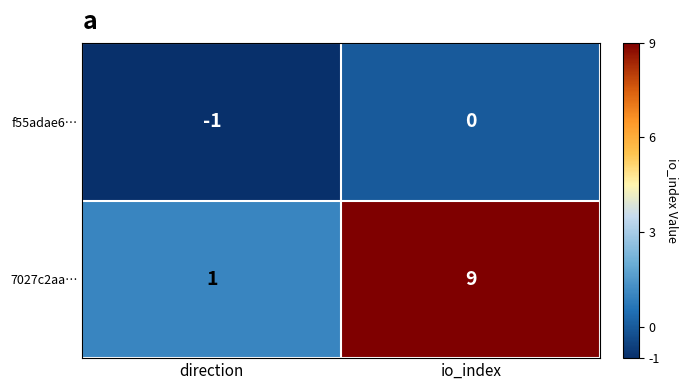

At how many categories does at least one series exceed 6?

1